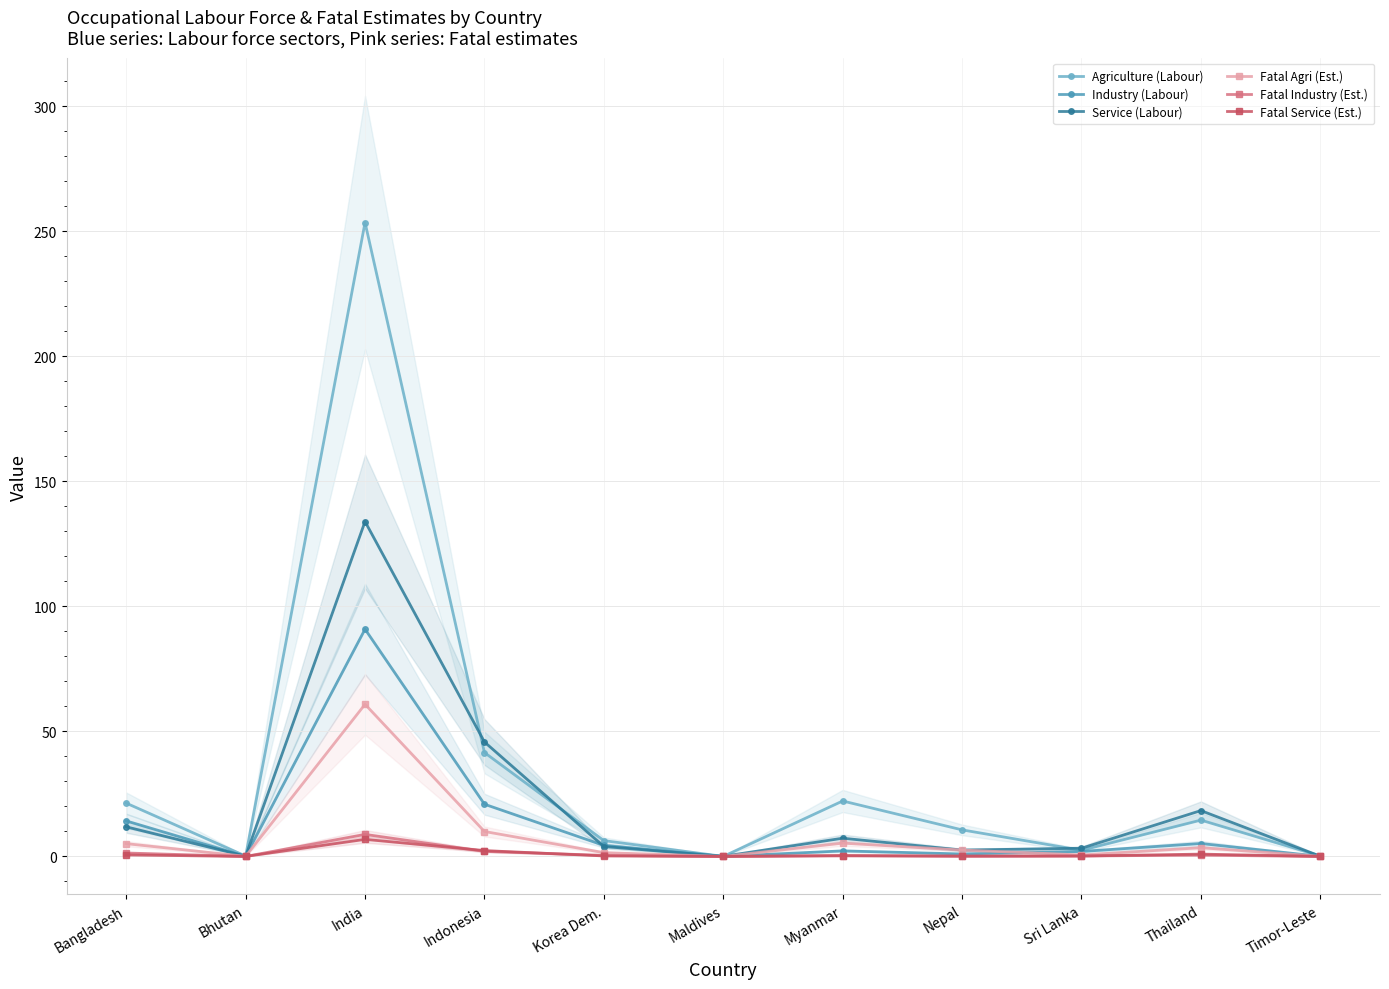

Reading left to right, what are all the values shown in this chart?

Agriculture (Labour): Bangladesh=21.3	Bhutan=0.1	India=253.5	Indonesia=41.6	Korea Dem.=6.3	Maldives=0.0	Myanmar=22.2	Nepal=10.6	Sri Lanka=2.5	Thailand=14.5	Timor-Leste=0.2
Industry (Labour): Bangladesh=14.2	Bhutan=0.1	India=90.9	Indonesia=20.9	Korea Dem.=4.4	Maldives=0.0	Myanmar=2.2	Nepal=1.0	Sri Lanka=2.0	Thailand=5.2	Timor-Leste=0.0
Service (Labour): Bangladesh=11.8	Bhutan=0.1	India=133.9	Indonesia=45.8	Korea Dem.=4.0	Maldives=0.1	Myanmar=7.3	Nepal=2.5	Sri Lanka=3.3	Thailand=18.3	Timor-Leste=0.1
Fatal Agri (Est.): Bangladesh=5.1	Bhutan=0.0	India=60.8	Indonesia=10.0	Korea Dem.=1.5	Maldives=0.0	Myanmar=5.3	Nepal=2.5	Sri Lanka=0.6	Thailand=3.5	Timor-Leste=0.1
Fatal Industry (Est.): Bangladesh=1.4	Bhutan=0.0	India=8.8	Indonesia=2.0	Korea Dem.=0.4	Maldives=0.0	Myanmar=0.2	Nepal=0.1	Sri Lanka=0.2	Thailand=0.5	Timor-Leste=0.0
Fatal Service (Est.): Bangladesh=0.6	Bhutan=0.0	India=6.8	Indonesia=2.3	Korea Dem.=0.2	Maldives=0.0	Myanmar=0.4	Nepal=0.1	Sri Lanka=0.2	Thailand=0.9	Timor-Leste=0.0